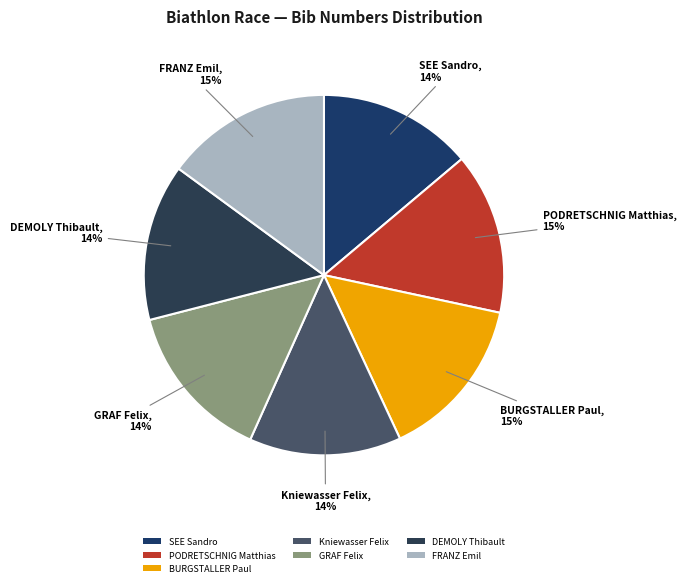

To the nearest percent, what portion does BURGSTALLER Paul represent?

15%